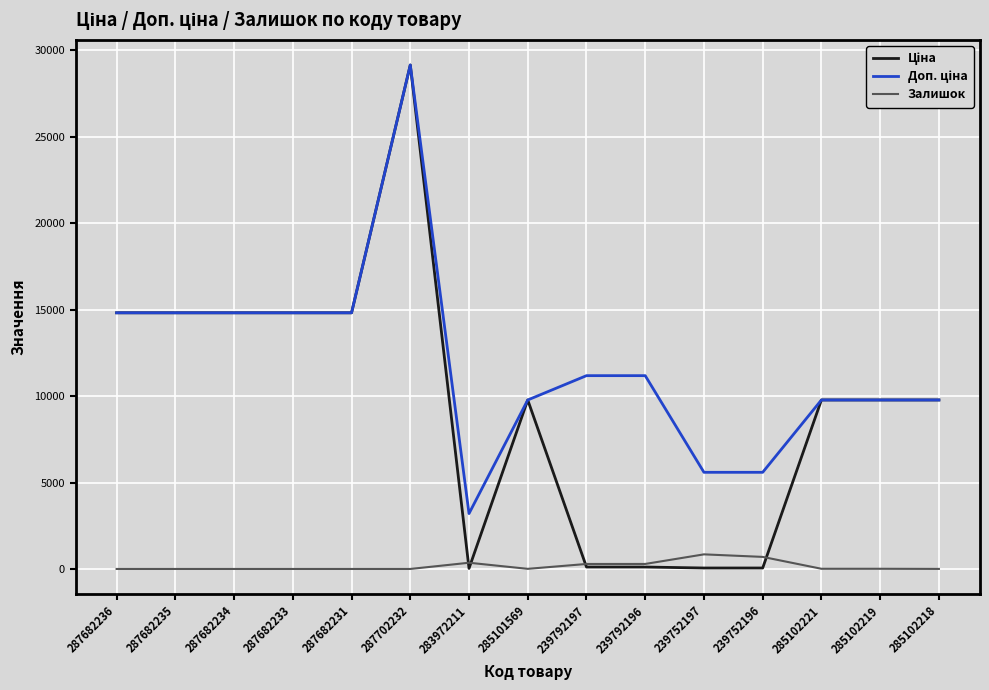

At which category is the sum across all series the highest?

287702232